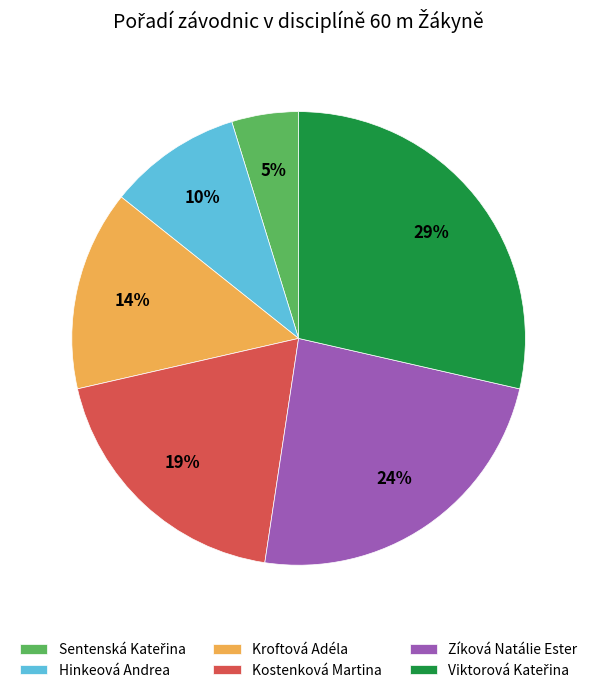

To the nearest percent, what is the difference between the largest and smallest slice percentages?

24%